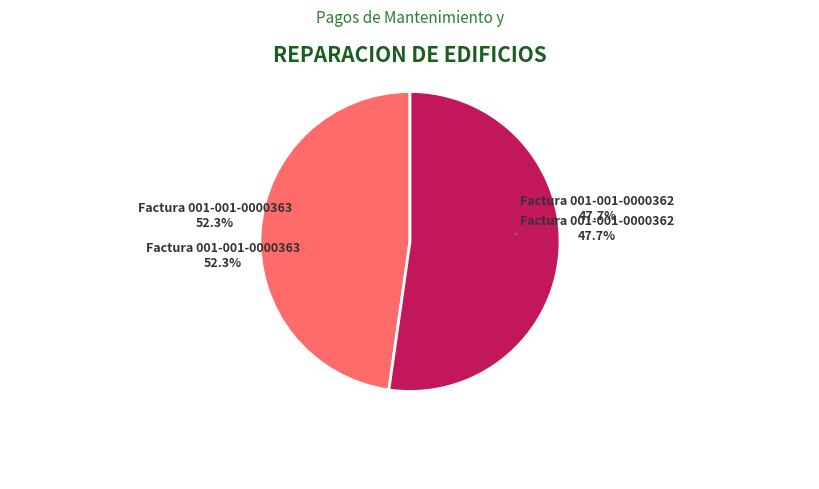

What is the ratio of the value at Factura 001-001-0000362 to the value at Factura 001-001-0000363?

0.9